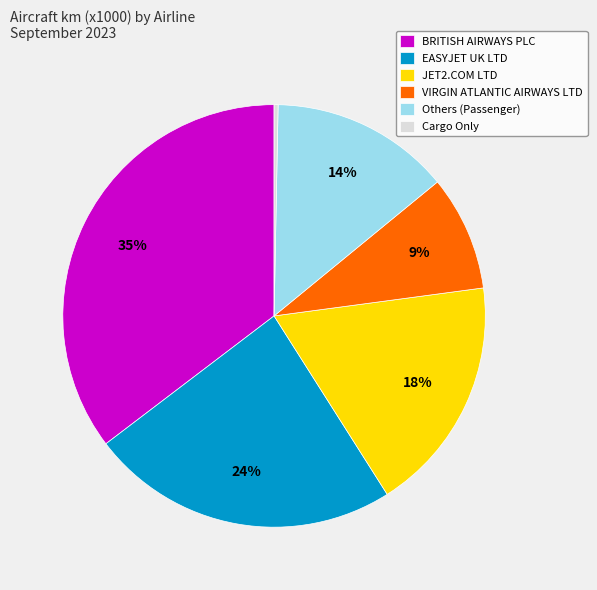

Combined, do JET2.COM LTD and BRITISH AIRWAYS PLC account for over 50%?

Yes